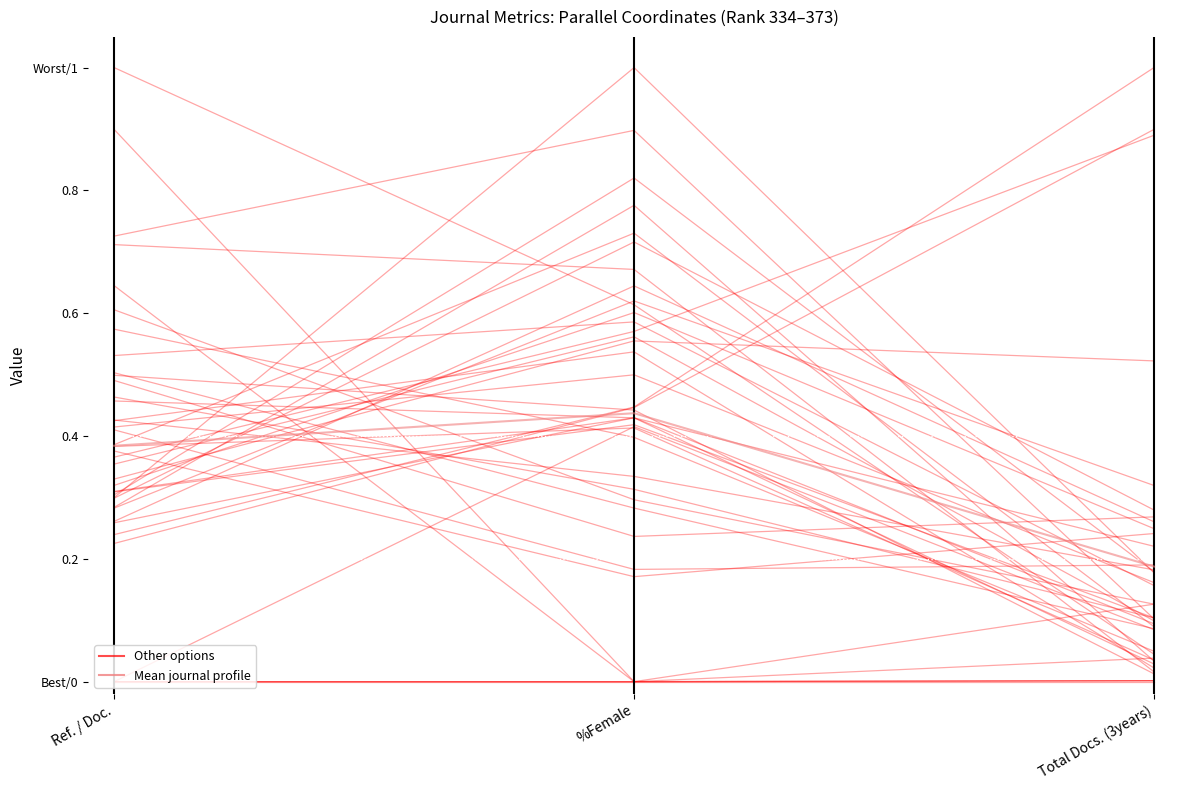

At which label does Other options reach its peak?

Ref. / Doc.